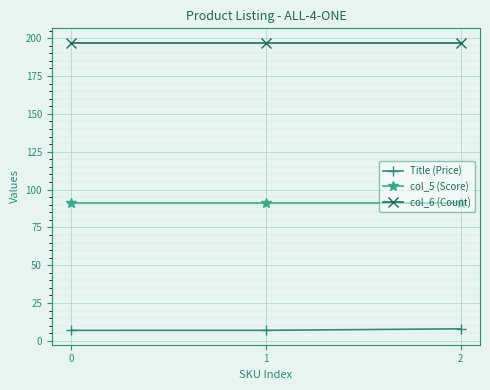

List the series in order of their overall mean, highest first.

col_6 (Count), col_5 (Score), Title (Price)